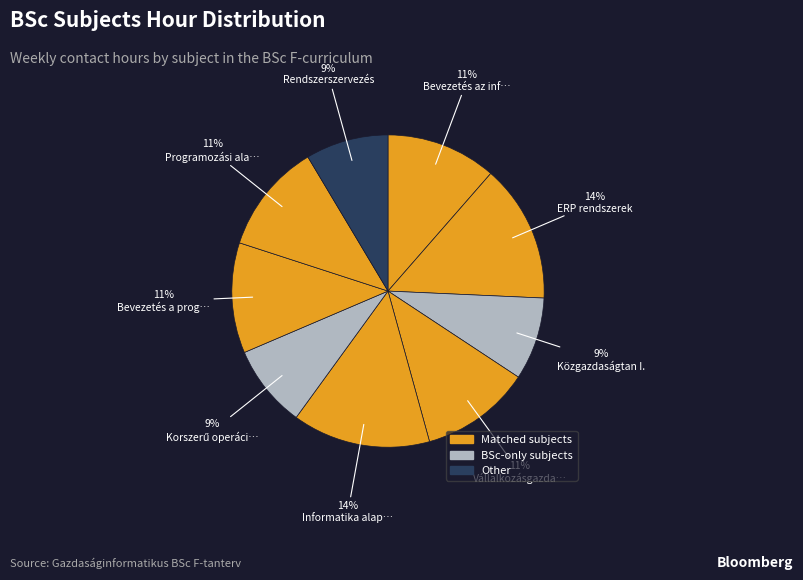

Rank the categories by value from highest to lowest.

ERP rendszerek, Informatika alapjai, Bevezetés az informatikába, Vállalkozásgazdaságtan, Bevezetés a programozásba, Programozási alapismeretek, Közgazdaságtan I., Korszerű operációs rendszerek, Rendszerszervezés